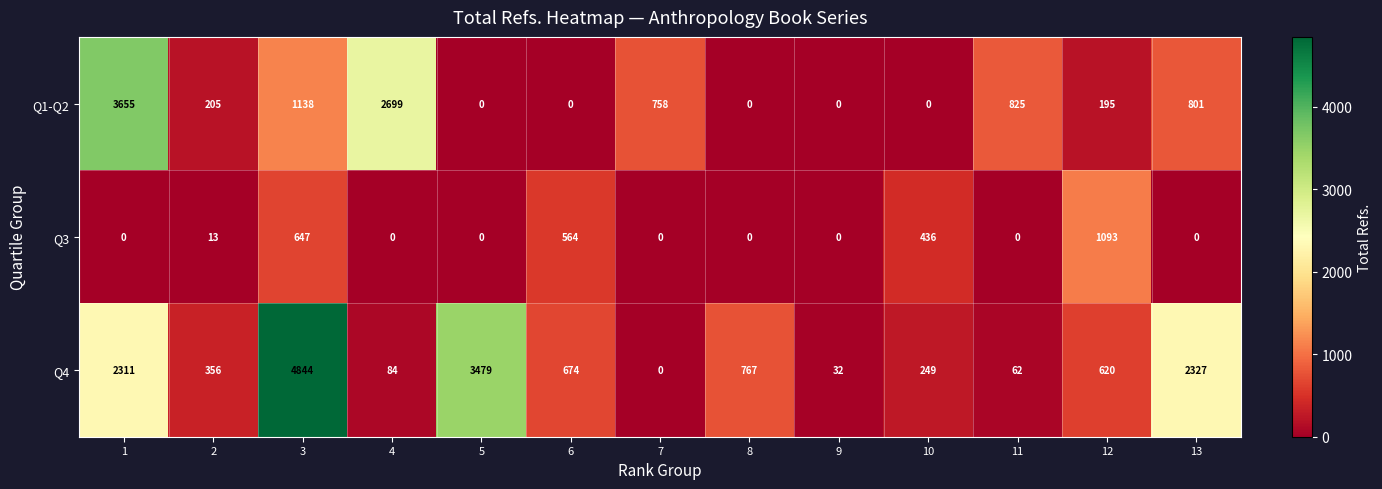

What is the sum of all Q4 values?

15805